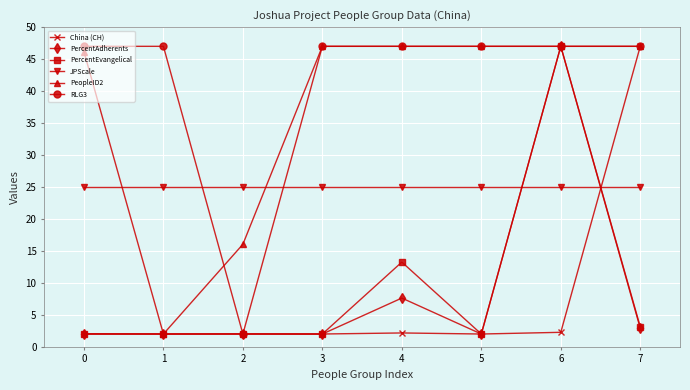

What is the spread (max minus min) of values at 4?

44.8